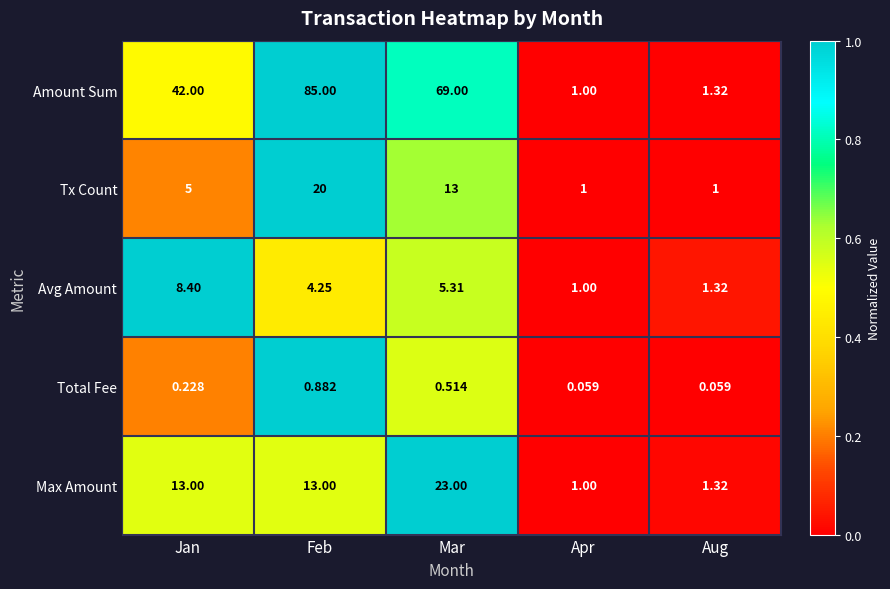

List the series in order of their peak value, lowest first.

Total Fee, Avg Amount, Tx Count, Max Amount, Amount Sum